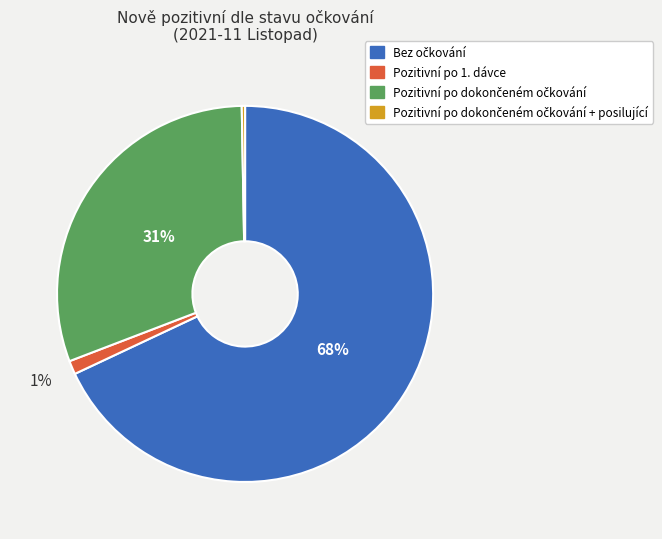

How many slices are in this pie chart?

4